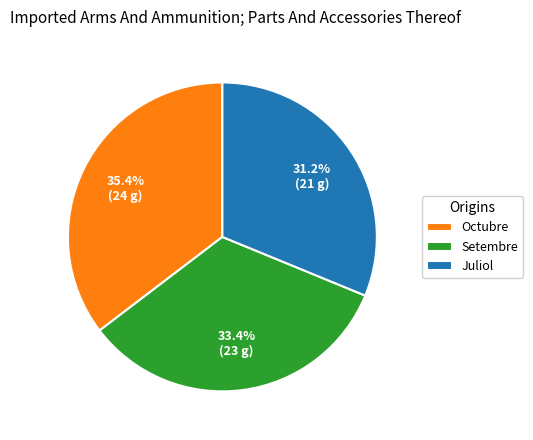

How many segments does this pie chart have?

3